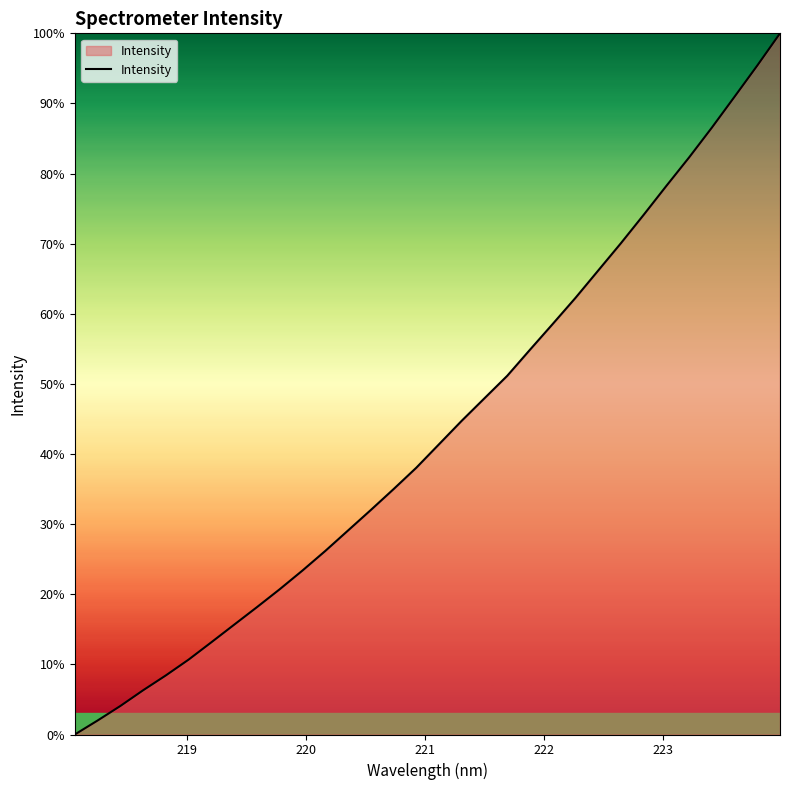

Reading right to left, what are all the values shown in this chart?

100.0	95.4	91.0	86.5	82.3	78.2	74.1	70.1	66.2	62.3	58.5	54.9	51.2	48.0	44.7	41.4	38.0	35.0	32.0	29.1	26.2	23.4	20.7	18.2	15.7	13.2	10.7	8.4	6.3	4.1	2.0	0.0